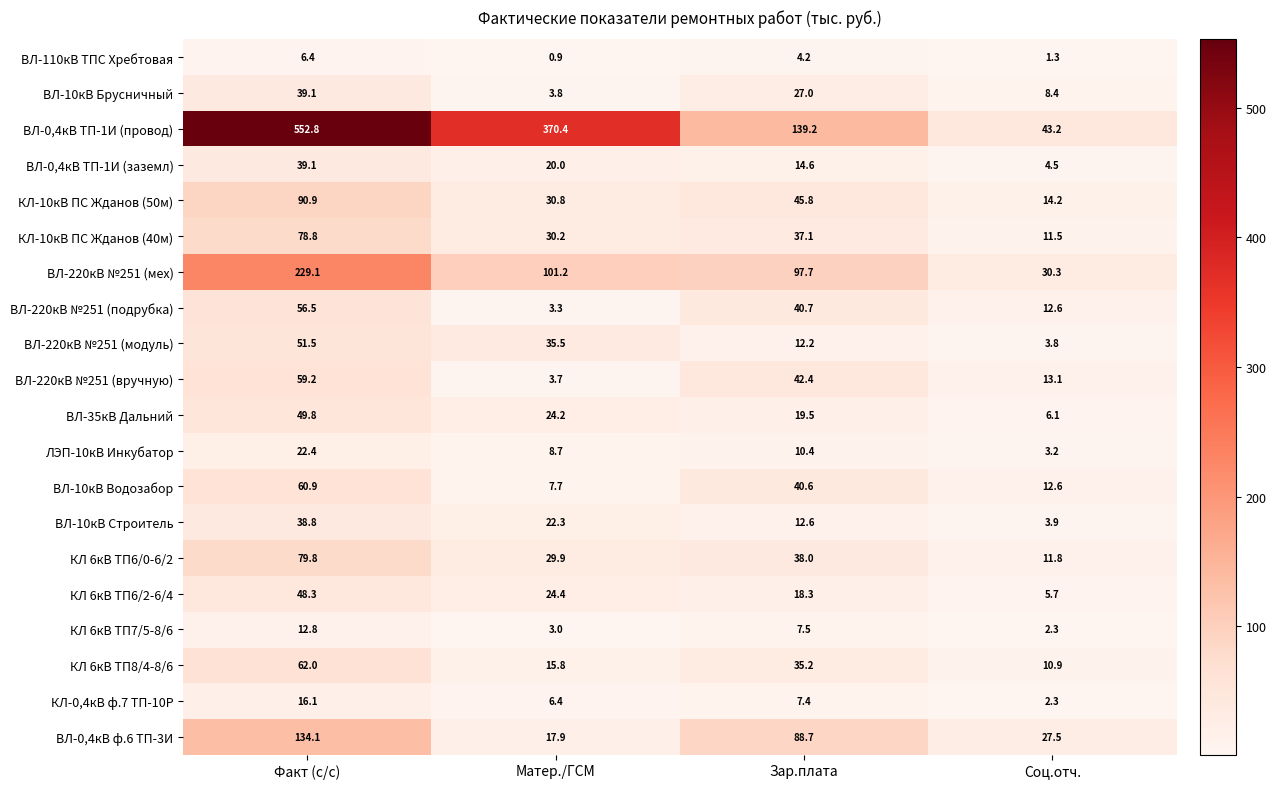

What value does the ВЛ-220кВ №251 (подрубка) series have at Соц.отч.?

12.6